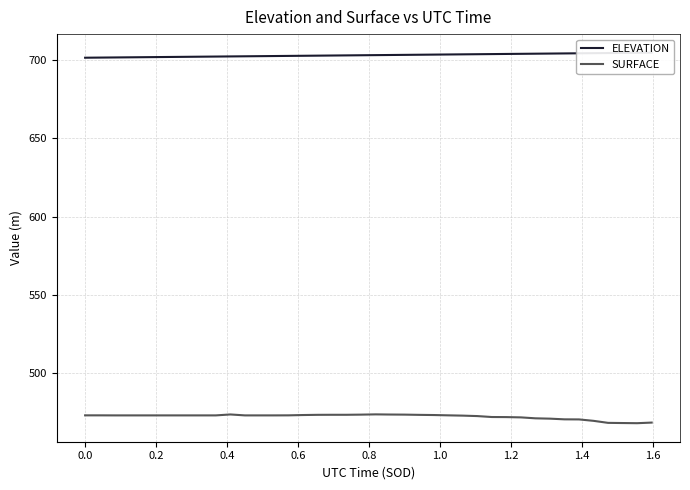

True or false: SURFACE and ELEVATION cross at least once.

False